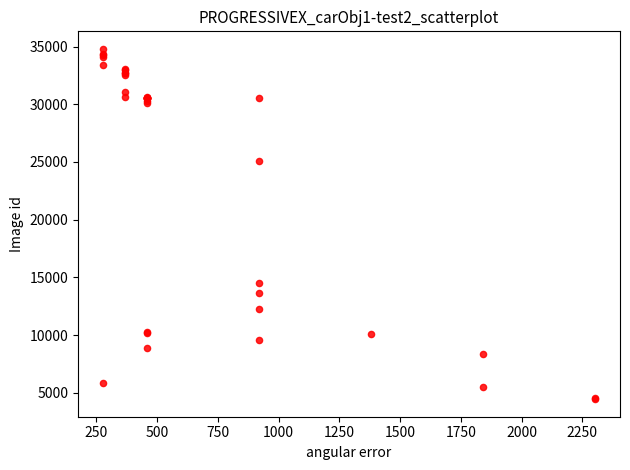

What Y value in the scatter plot is closest to 19624?

14487